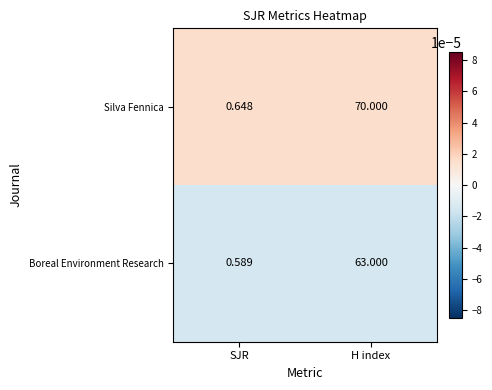

Between SJR and H index, which series saw the biggest shift?

Silva Fennica